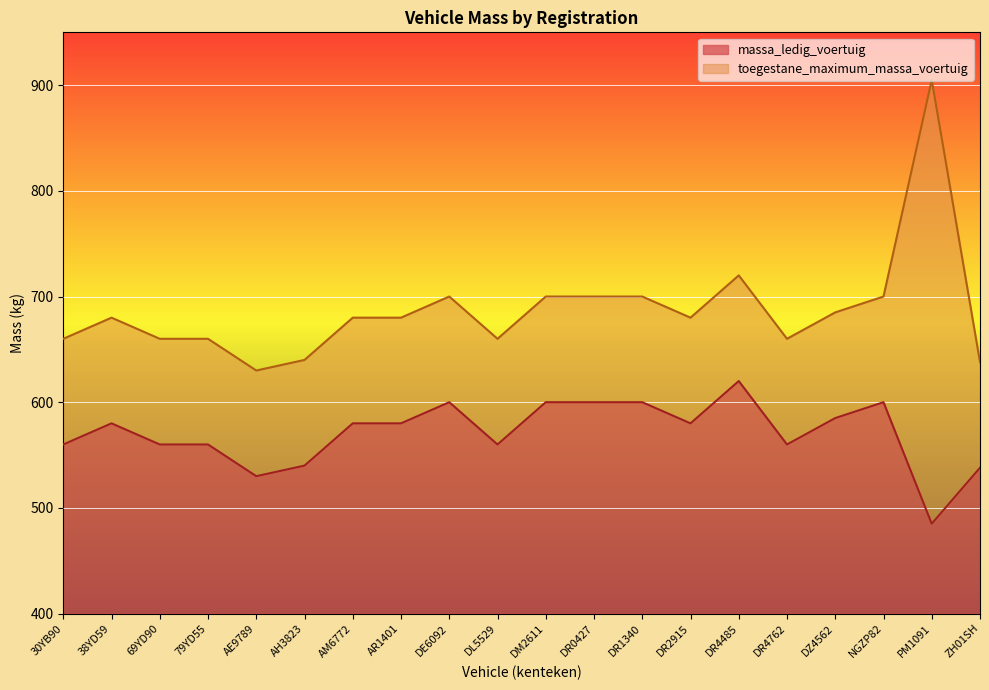

Count the number of categories in the chart.

20